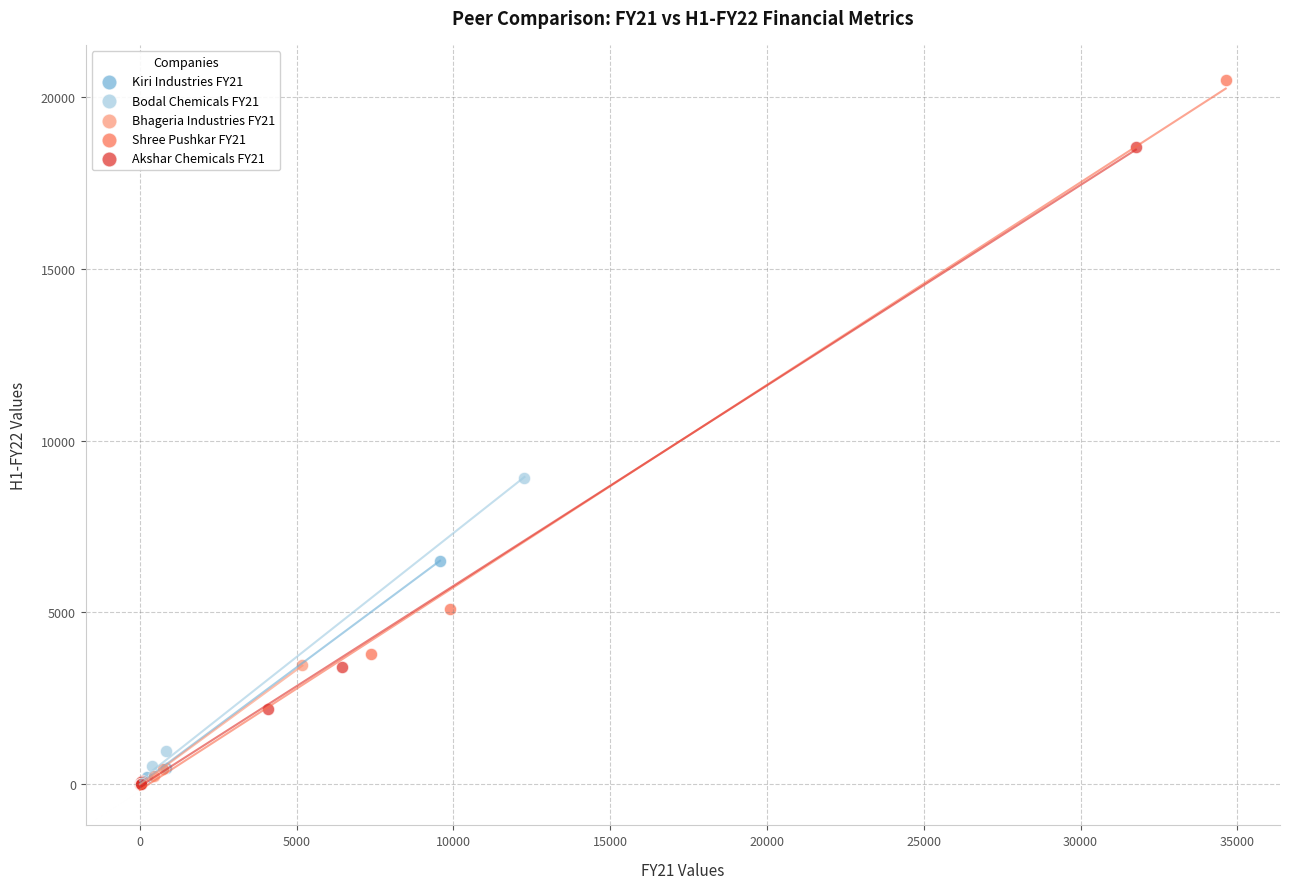

Which series reaches the maximum Y coordinate?

Shree Pushkar FY21